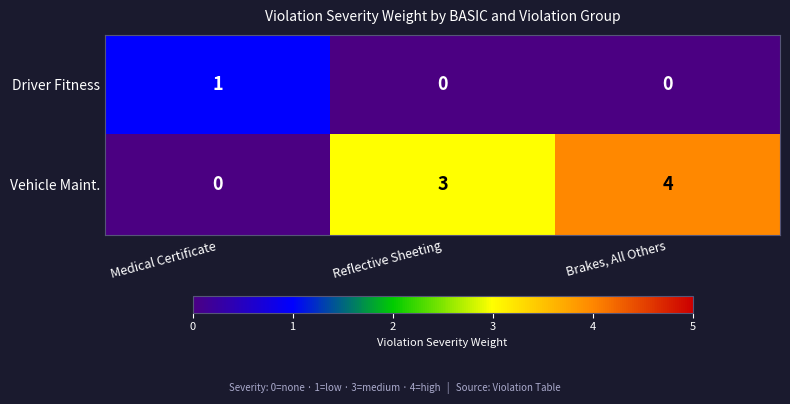

What is the sum of all Vehicle Maint. values?

7